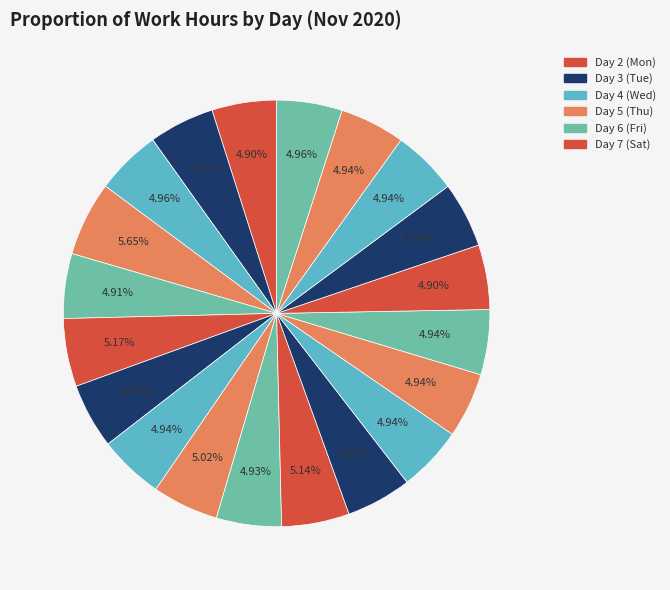

How many slices are in this pie chart?

20